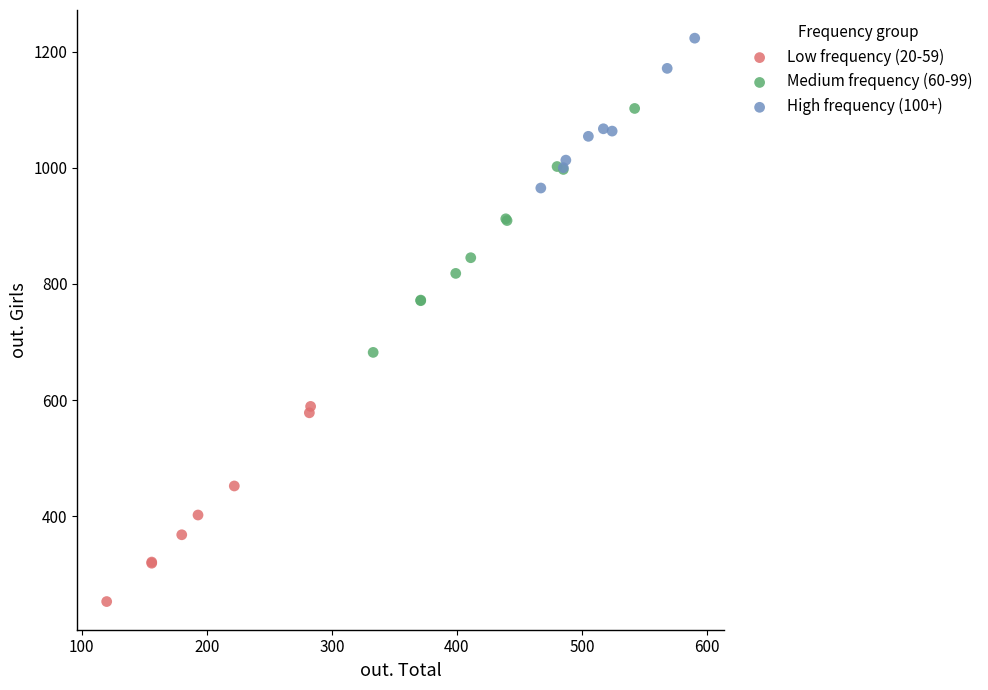

Which series contains the highest Y value?

High frequency (100+)